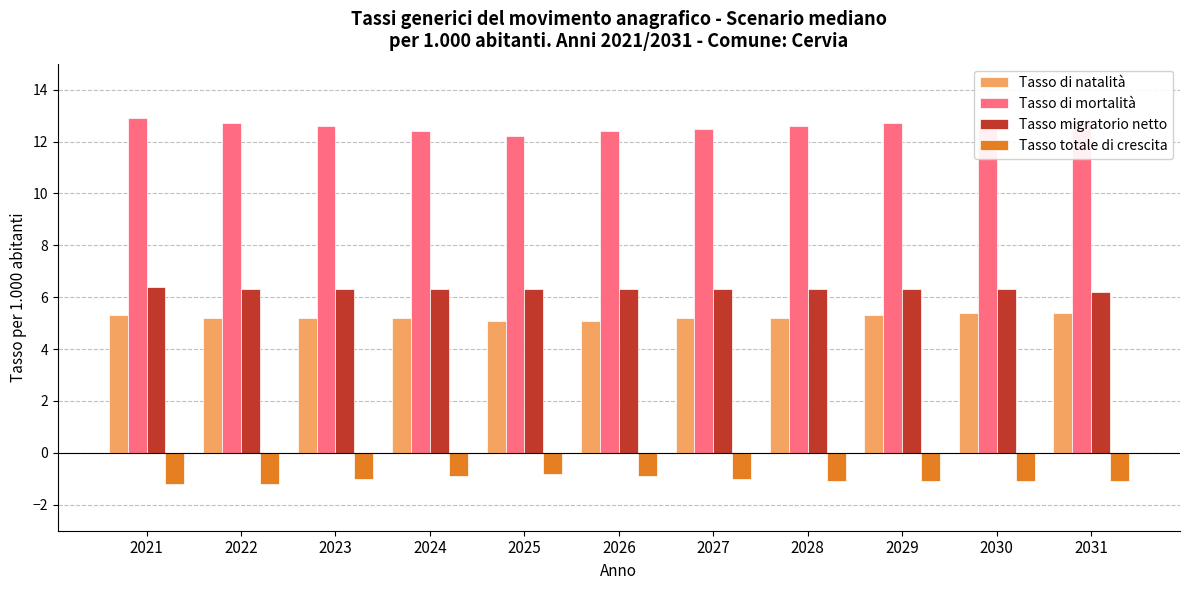

Reading right to left, what are all the values shown in this chart?

Tasso di natalità: 2031=5.4	2030=5.4	2029=5.3	2028=5.2	2027=5.2	2026=5.1	2025=5.1	2024=5.2	2023=5.2	2022=5.2	2021=5.3
Tasso di mortalità: 2031=12.8	2030=12.7	2029=12.7	2028=12.6	2027=12.5	2026=12.4	2025=12.2	2024=12.4	2023=12.6	2022=12.7	2021=12.9
Tasso migratorio netto: 2031=6.2	2030=6.3	2029=6.3	2028=6.3	2027=6.3	2026=6.3	2025=6.3	2024=6.3	2023=6.3	2022=6.3	2021=6.4
Tasso totale di crescita: 2031=-1.1	2030=-1.1	2029=-1.1	2028=-1.1	2027=-1.0	2026=-0.9	2025=-0.8	2024=-0.9	2023=-1.0	2022=-1.2	2021=-1.2